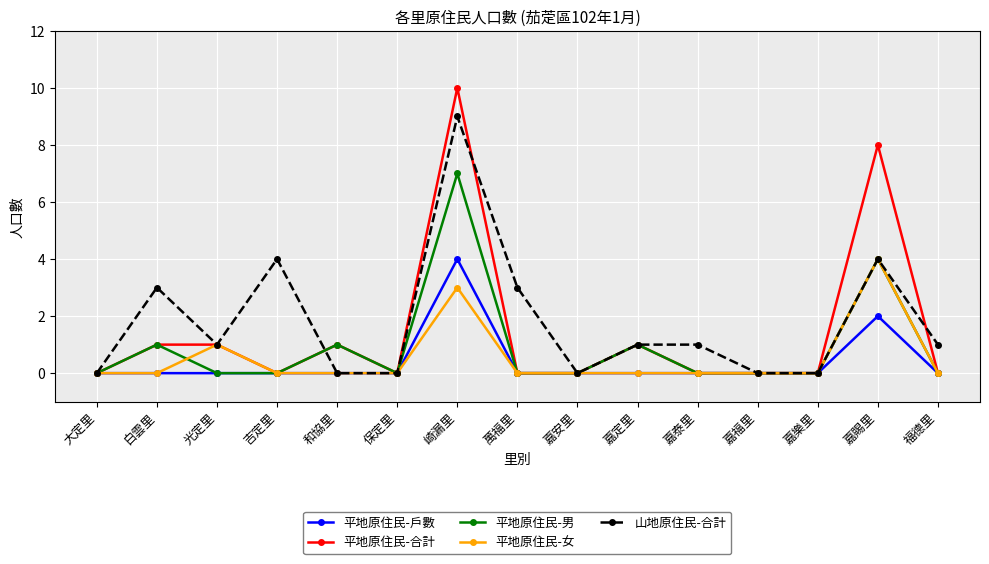

What is the label of the 13th point from the right?

光定里